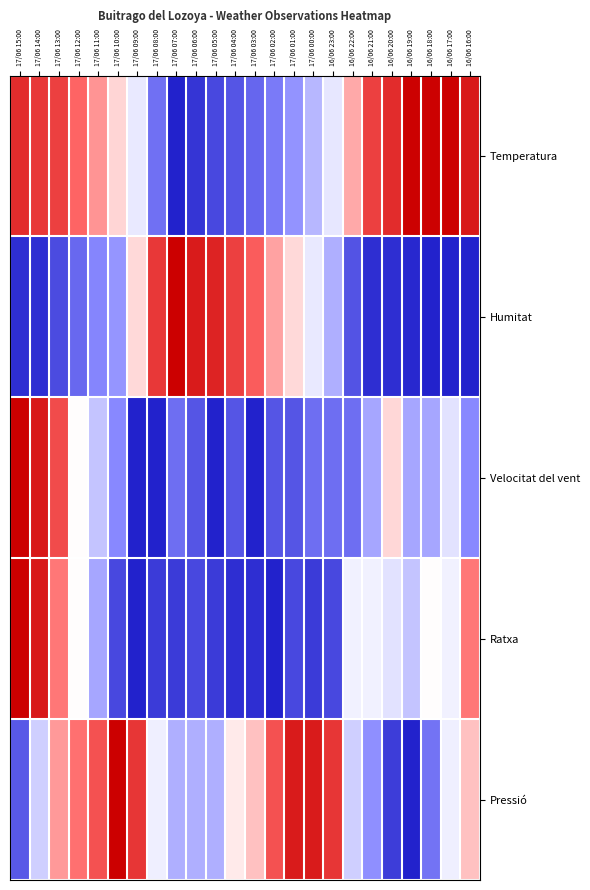

Between 16/06 20:00 and 17/06 01:00, which is larger?

16/06 20:00